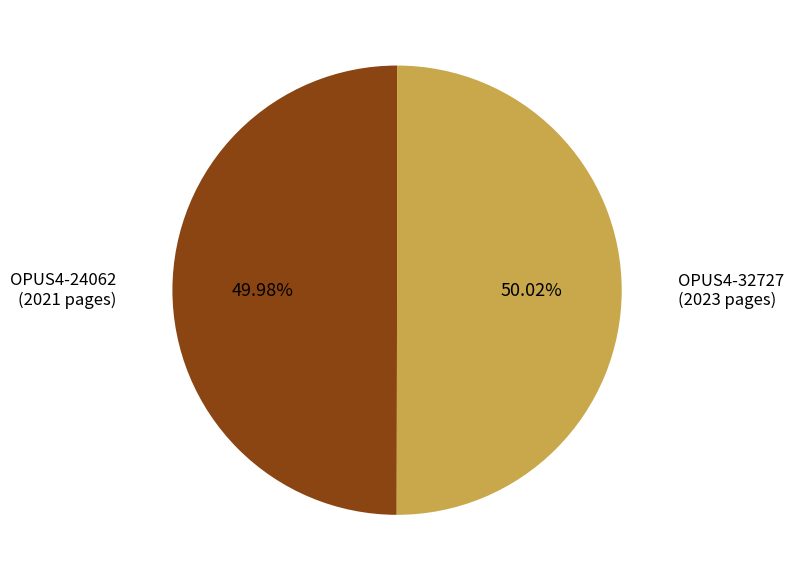

Is there a majority slice in this chart?

Yes